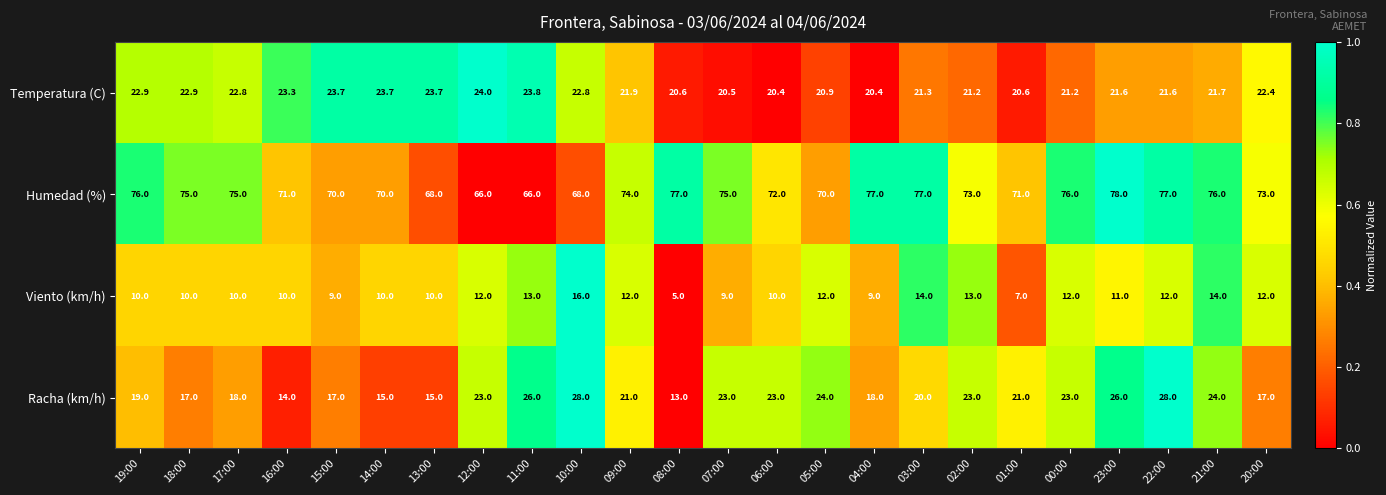

Which series has the largest total across all categories?

Humedad (%)